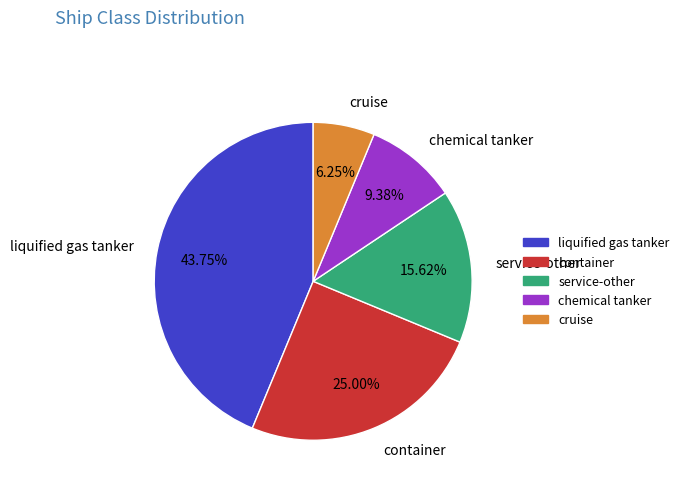

What percentage is NOT represented by service-other?

84.4%